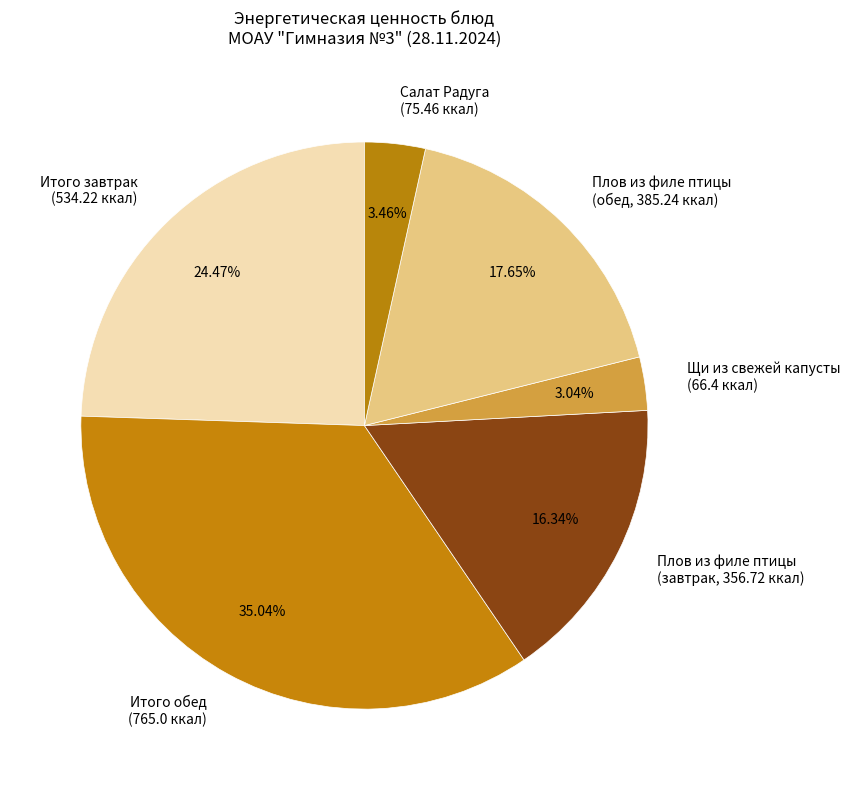

Is there any slice that represents more than half of the pie?

No